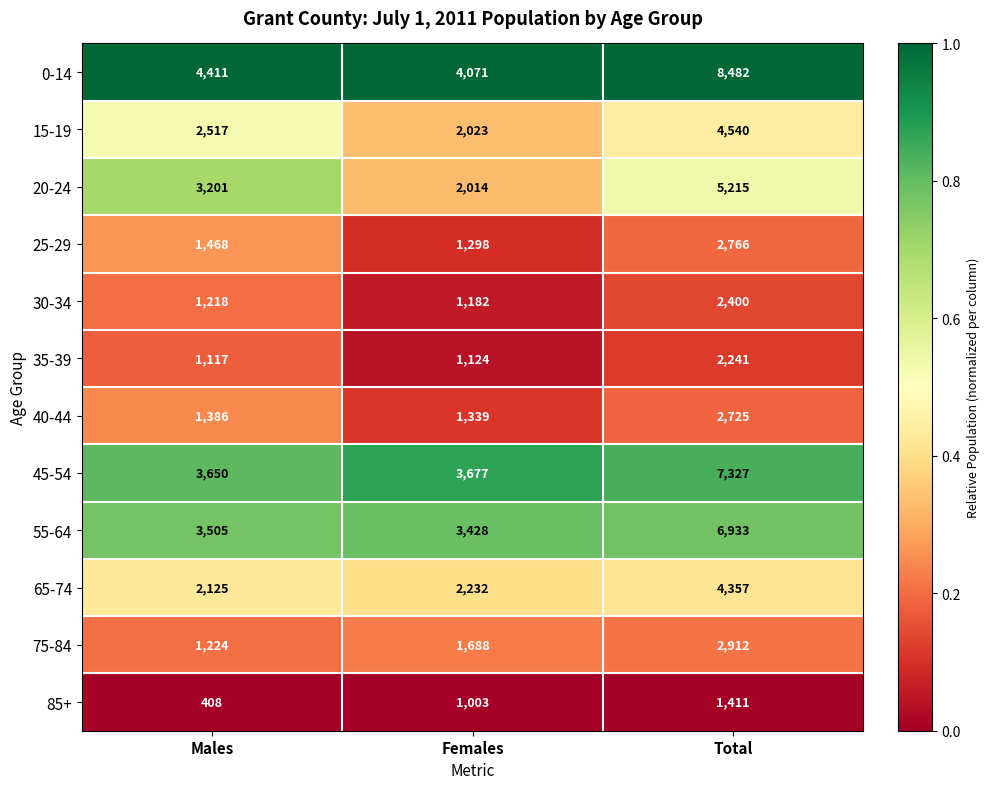

Which series changed the most between Males and Total?

0-14